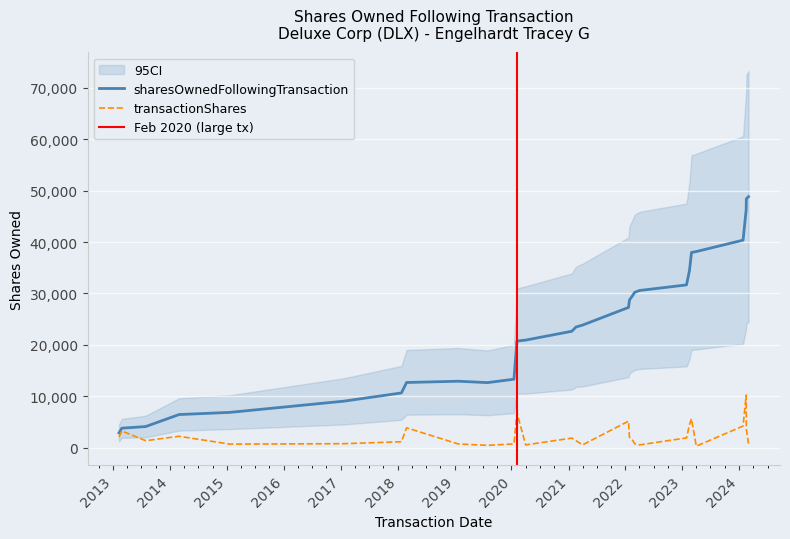

The sharesOwnedFollowingTransaction series shows 22642 at 2021-01-22. True or false?

True